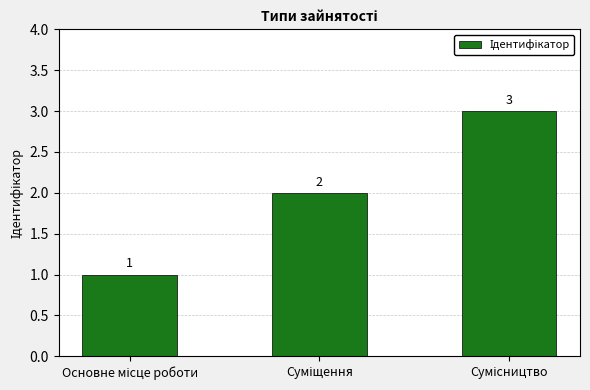

Count the values in the range 1 to 3.

3